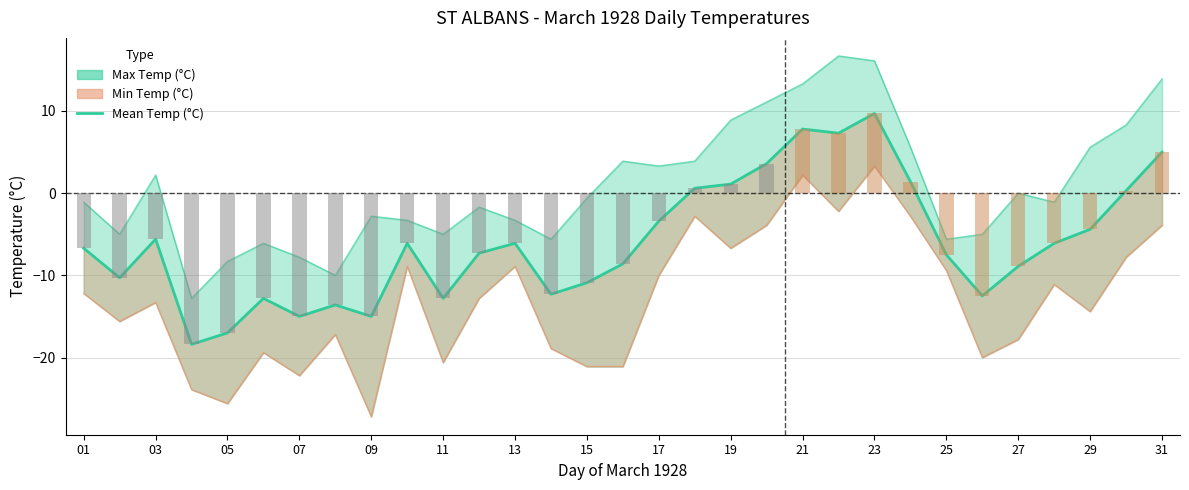

Reading left to right, what are all the values shown in this chart?

-6.7	-10.3	-5.6	-18.4	-17.0	-12.8	-15.0	-13.6	-15.0	-6.1	-12.8	-7.3	-6.1	-12.3	-10.9	-8.6	-3.4	0.6	1.1	3.6	7.8	7.3	9.7	1.4	-7.5	-12.5	-8.9	-6.1	-4.4	0.3	5.0